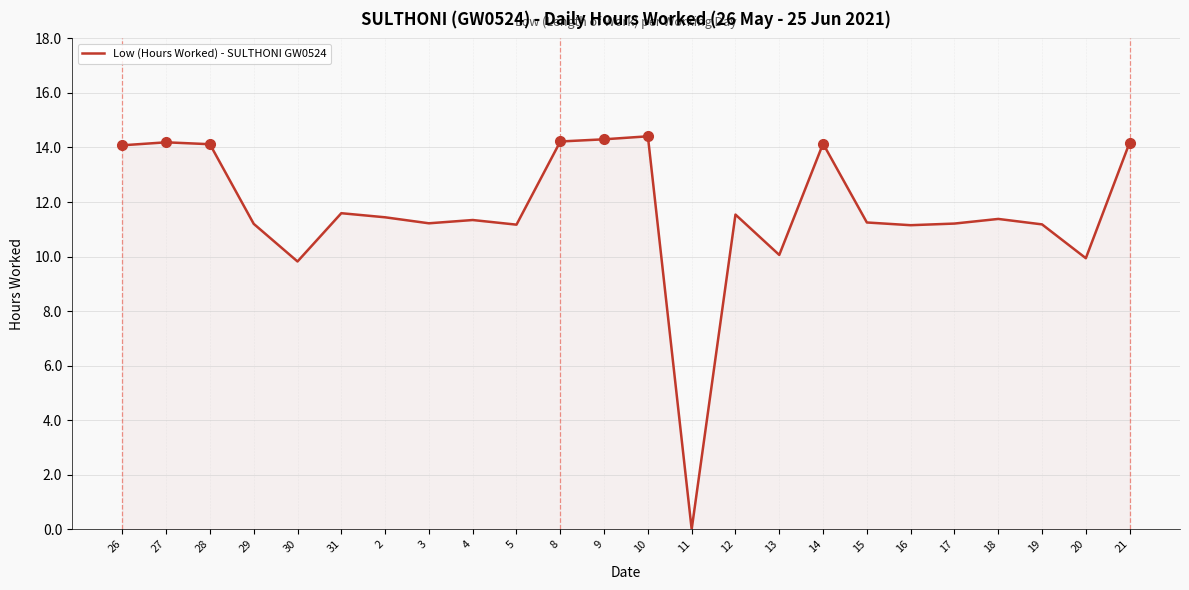

What is the difference between the second highest and minimum values?

14.3